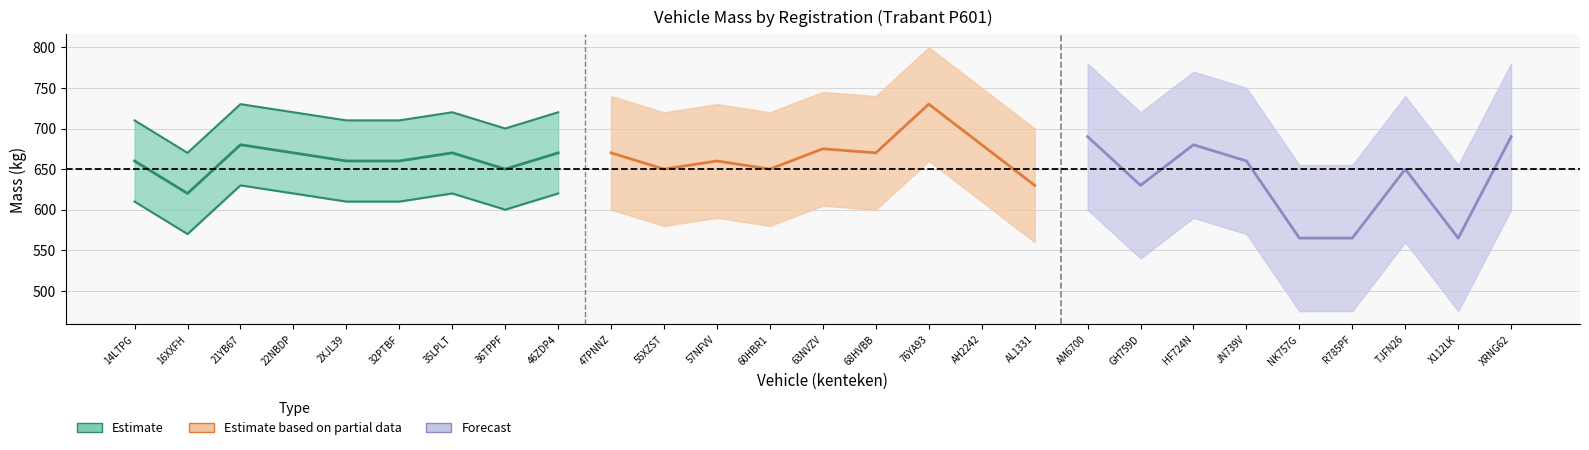

At how many categories does at least one series exceed 681?

3